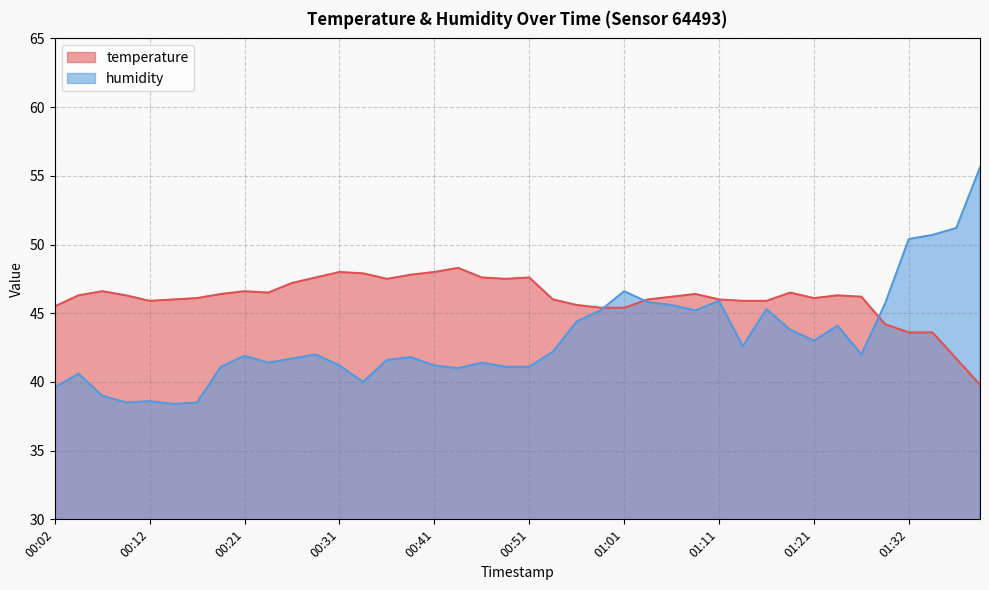

What is the maximum value shown in the chart?

55.6